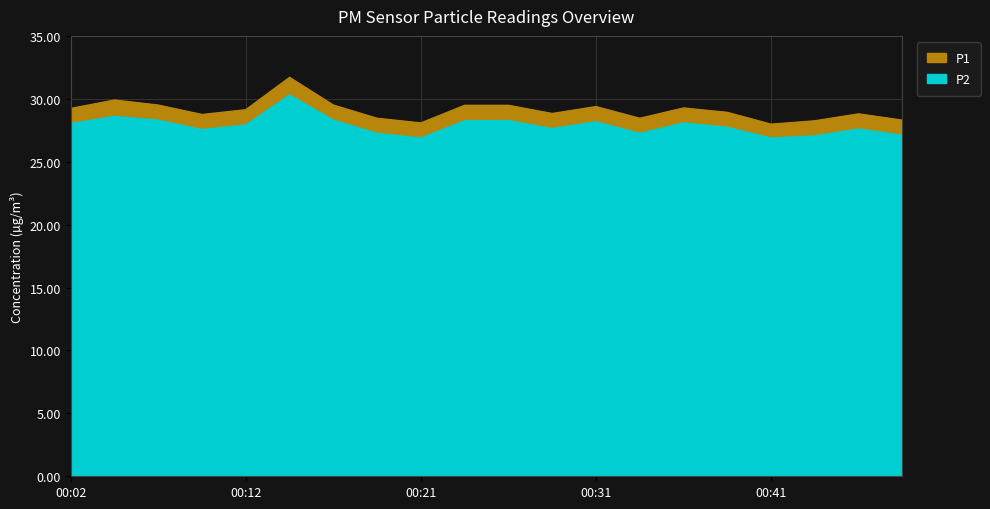

Rank the series by their average value, from lowest to highest.

P2, P1